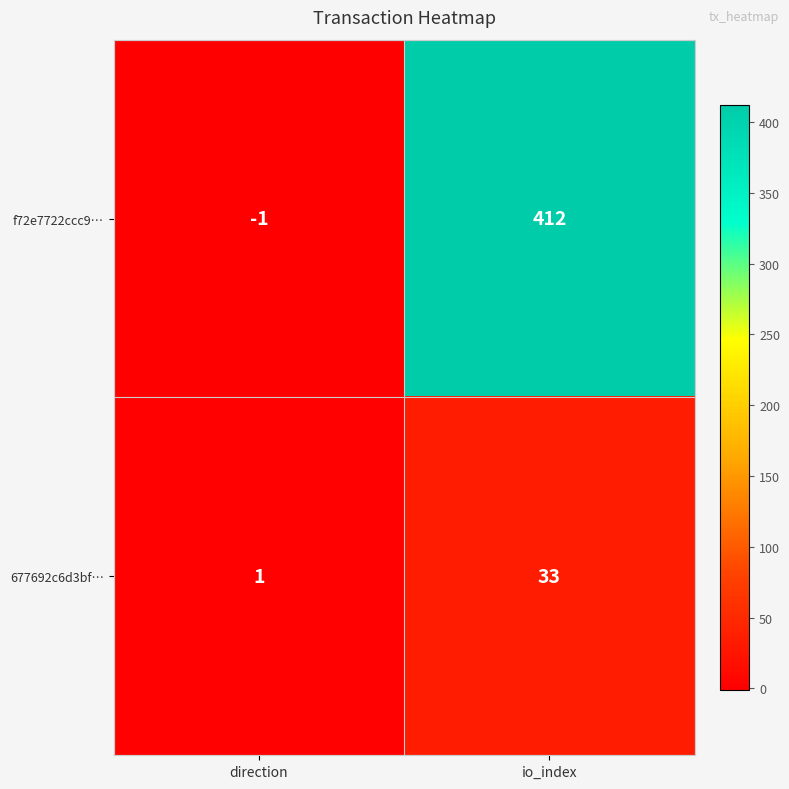

The value of 677692c6d3bf… at direction is 1. True or false?

True